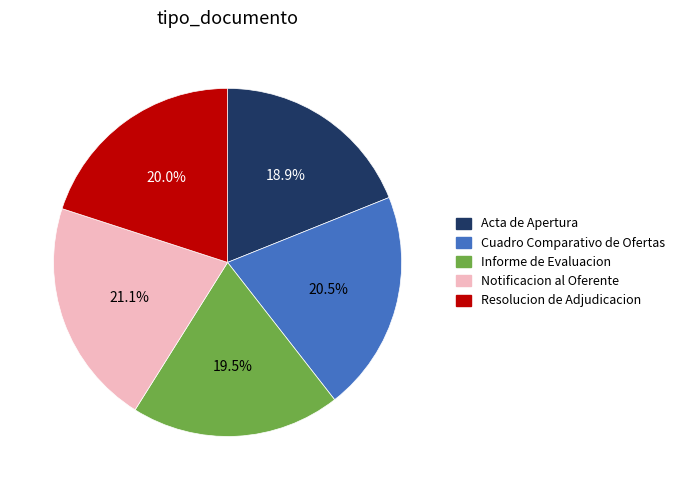

To the nearest percent, what portion does Acta de Apertura represent?

19%